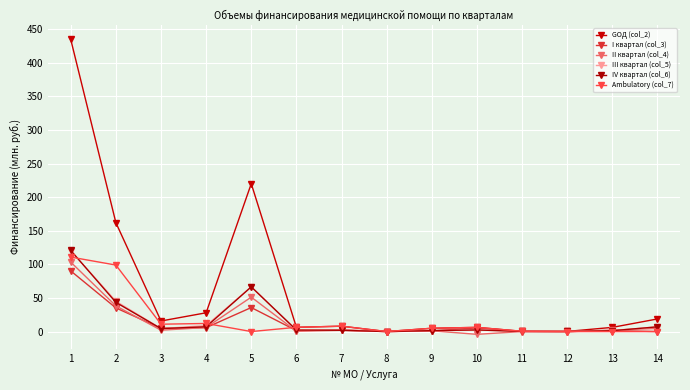

What is the value of the III квартал (col_5) point at the 14th from the left?

7.1